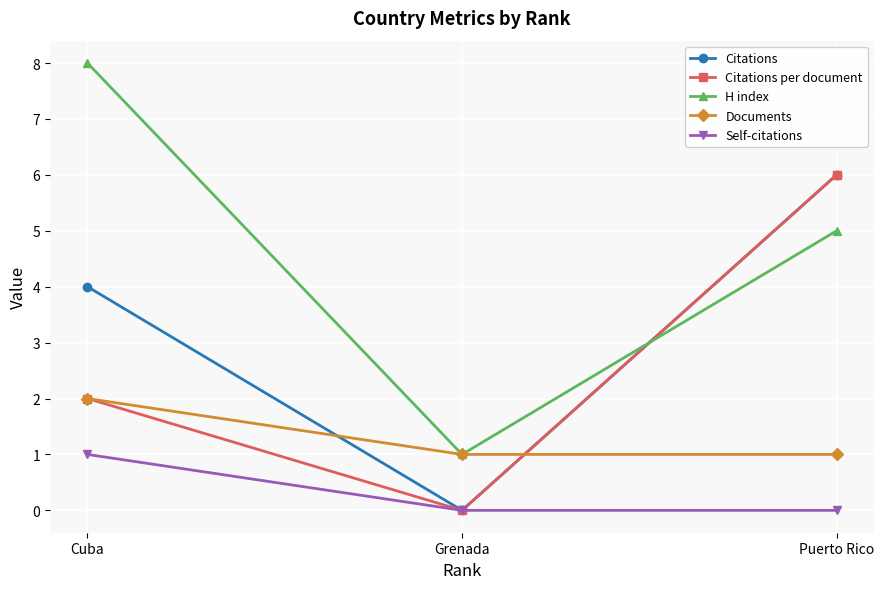

Which series changed the most between Cuba and Grenada?

H index